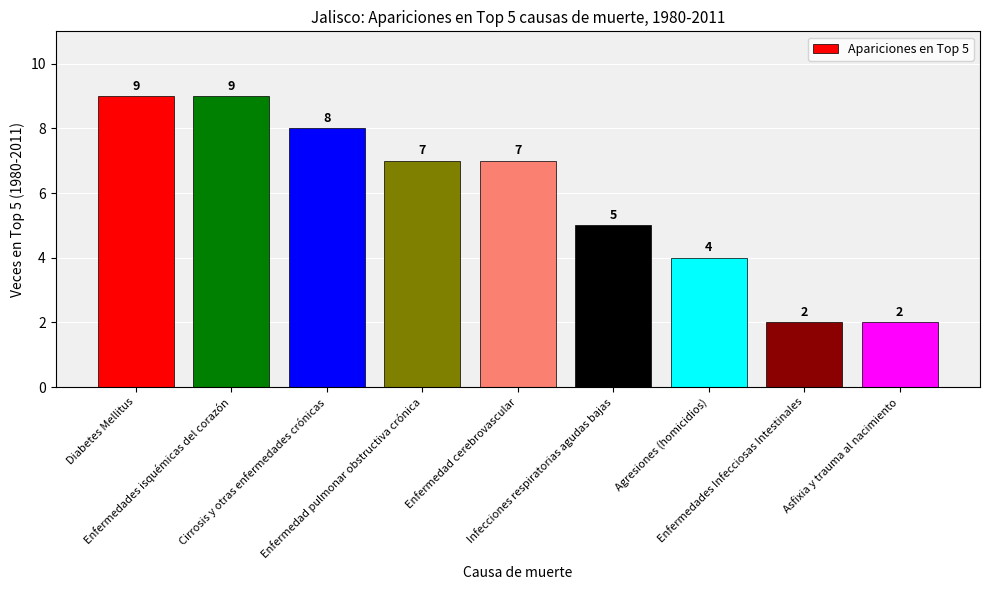

Count the values in the range 4 to 8.

5